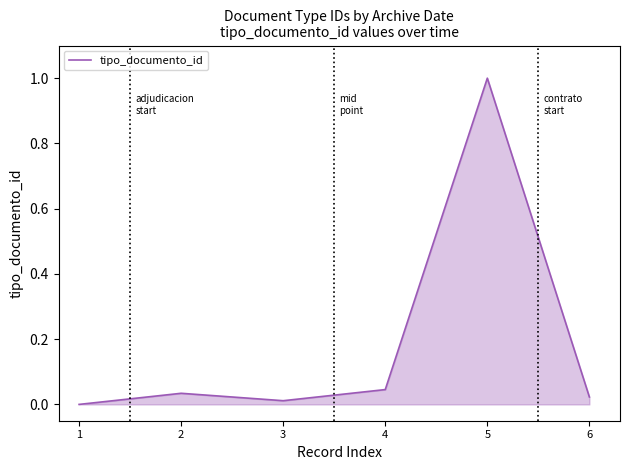

List the labels in order of value, smallest first.

1, 3, 6, 2, 4, 5